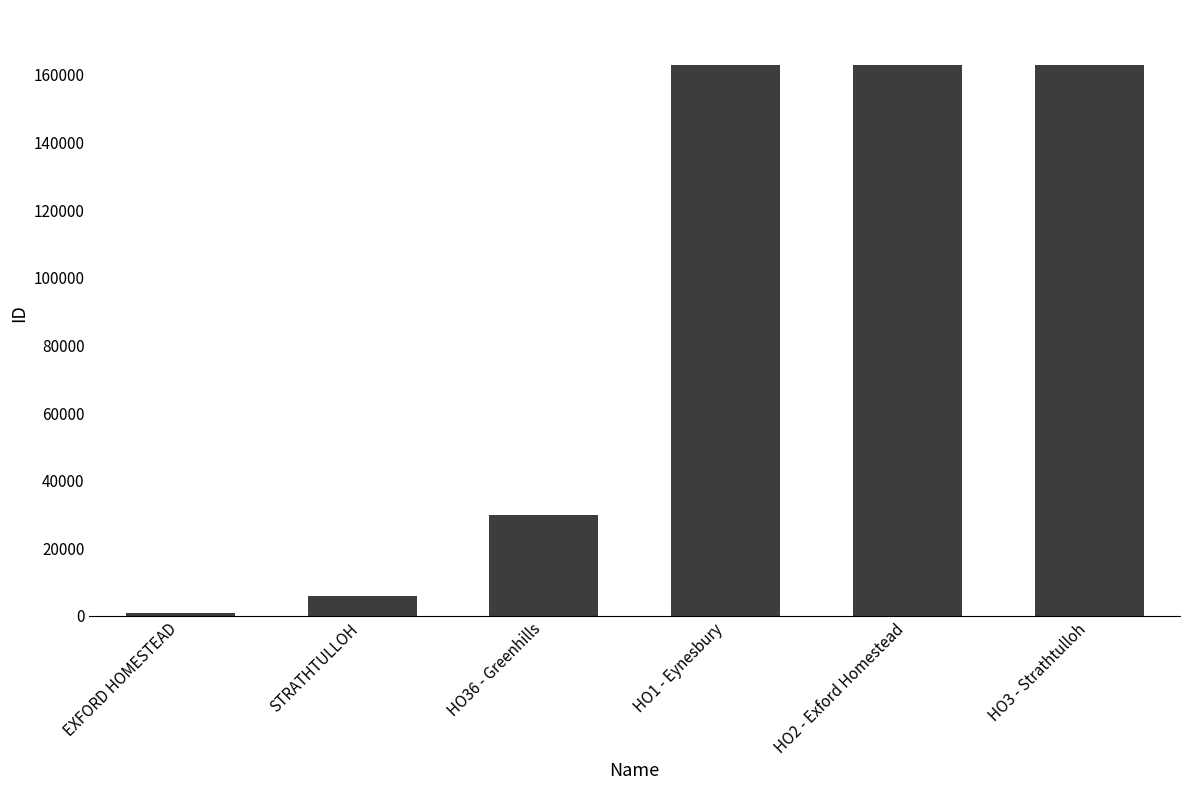

Is it true that the value at HO1 - Eynesbury is 162925?

True